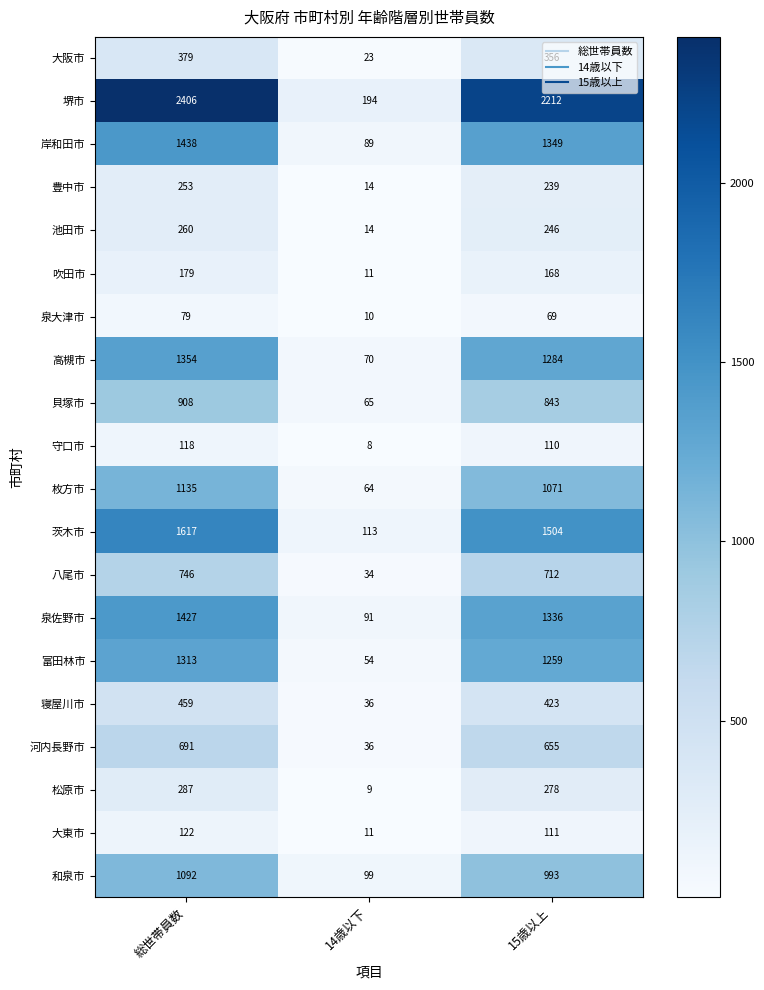

Rank the categories by 守口市 value from highest to lowest.

総世帯員数, 15歳以上, 14歳以下